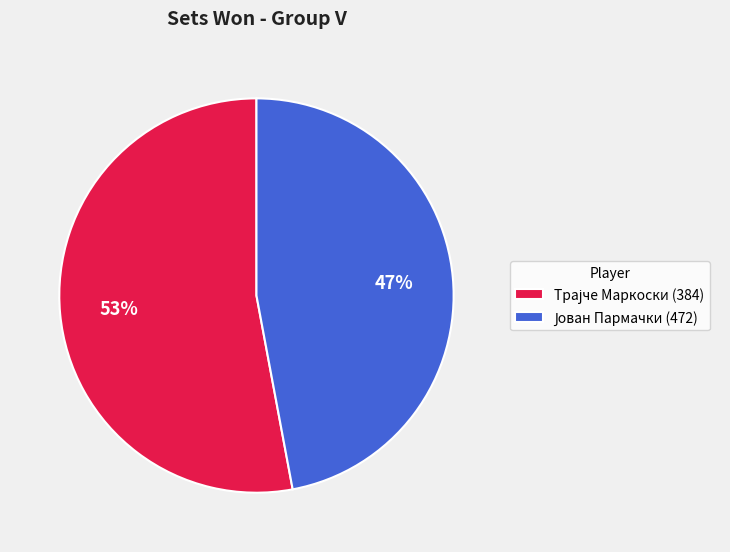

Is there any slice that represents more than half of the pie?

Yes